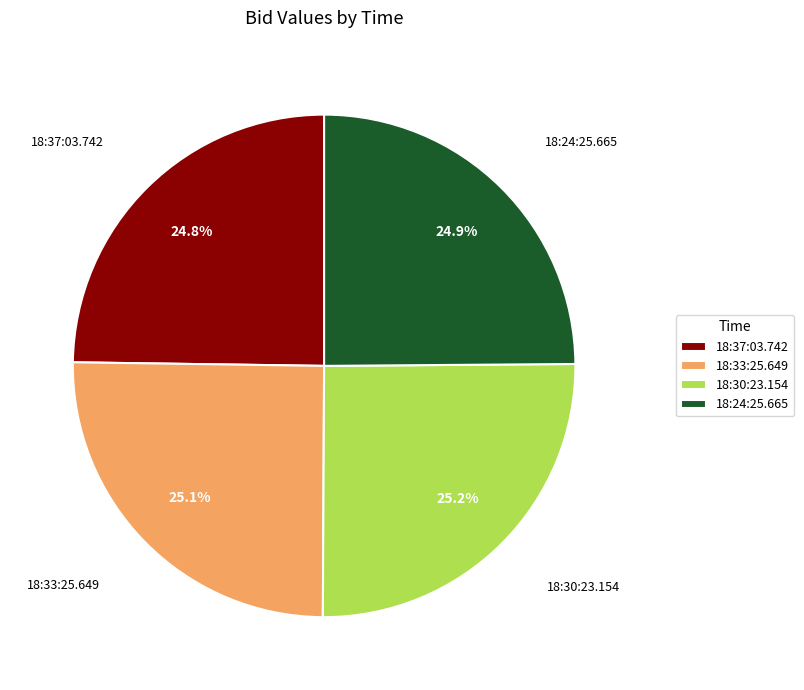

To the nearest percent, what percentage of the pie is 18:30:23.154?

25%